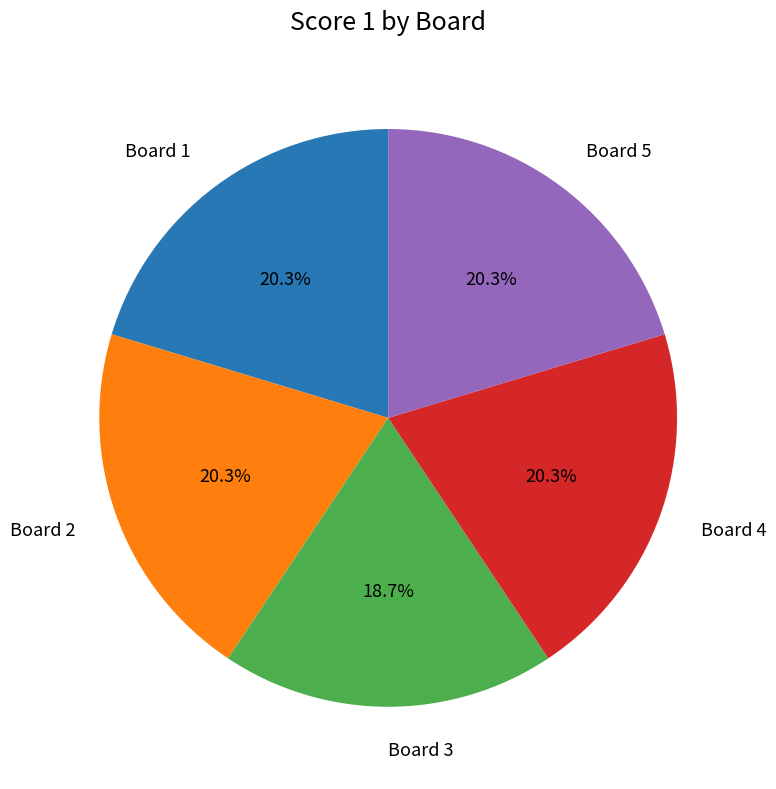

To the nearest percent, what is the difference between the largest and smallest slice percentages?

2%